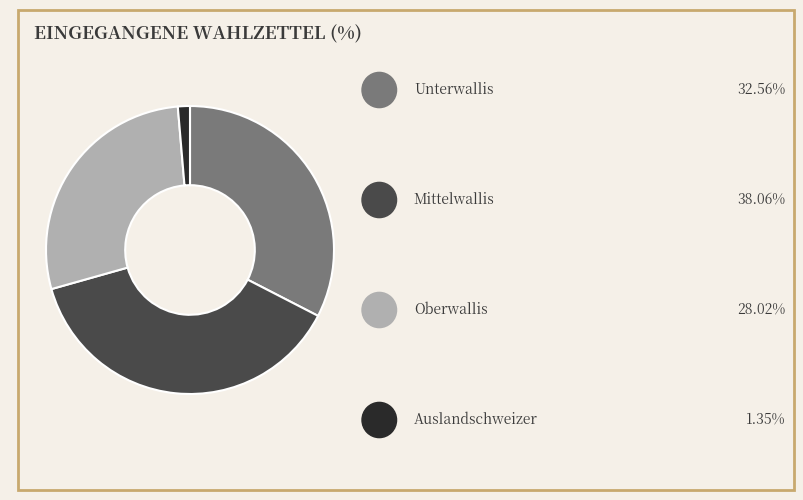

Does any single category account for the majority?

No